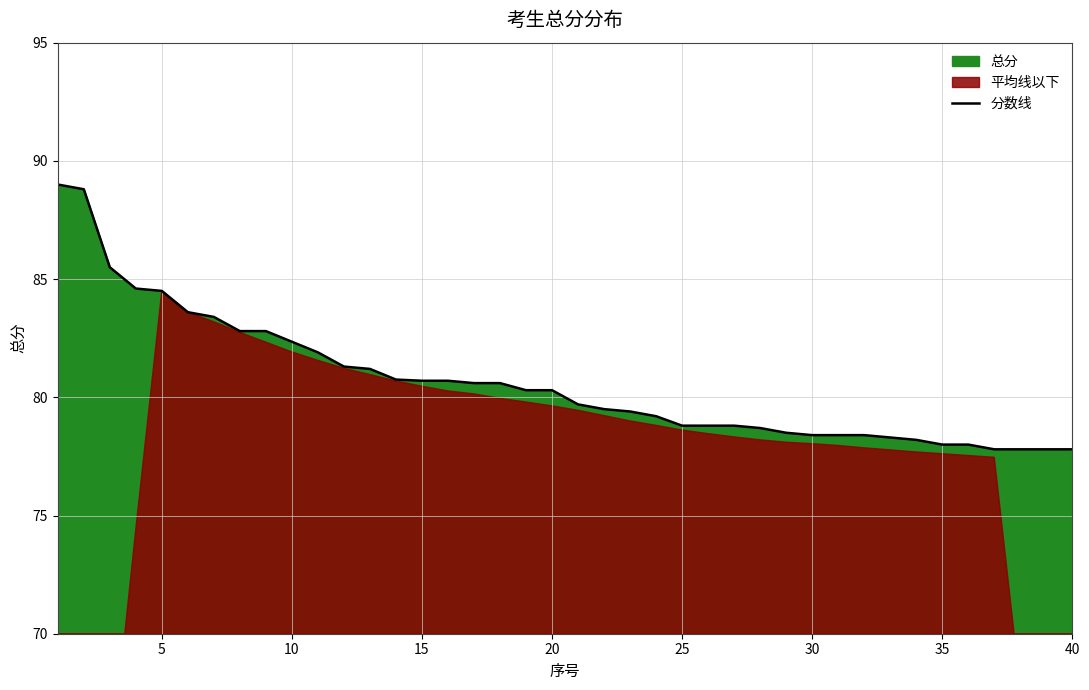

The value at 35 is 27.2. True or false?

False